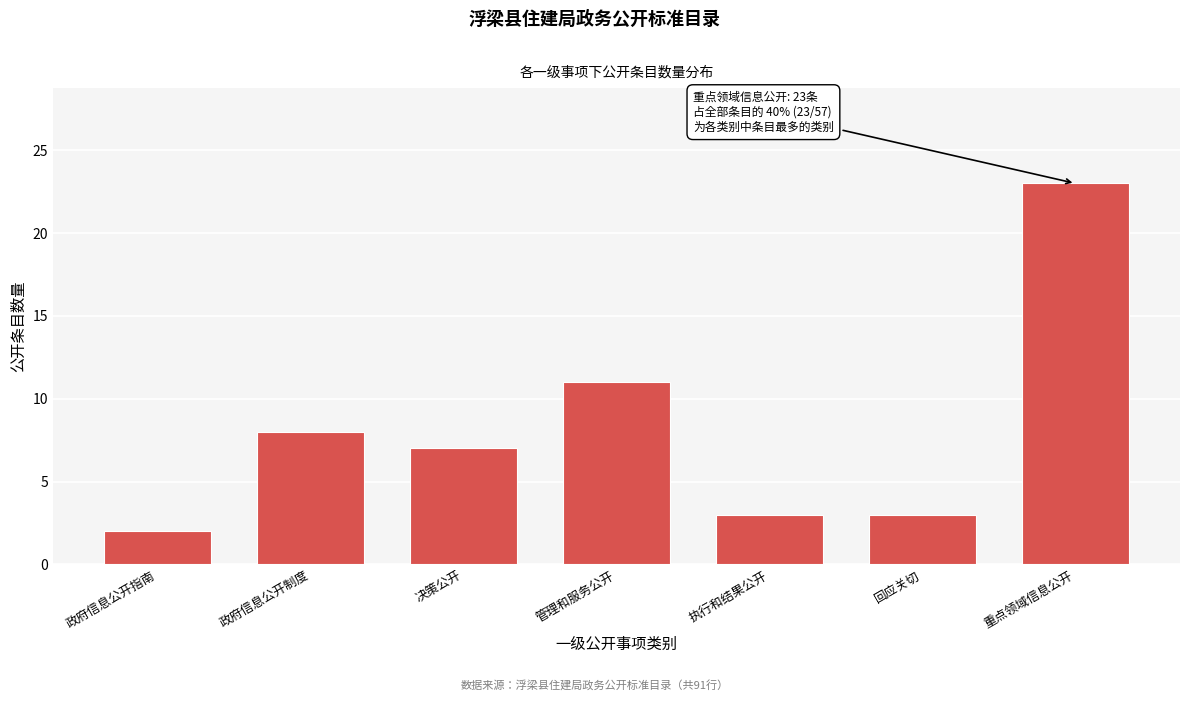

Reading left to right, list all the values displayed in this chart.

政府信息公开指南=2	政府信息公开制度=8	决策公开=7	管理和服务公开=11	执行和结果公开=3	回应关切=3	重点领域信息公开=23